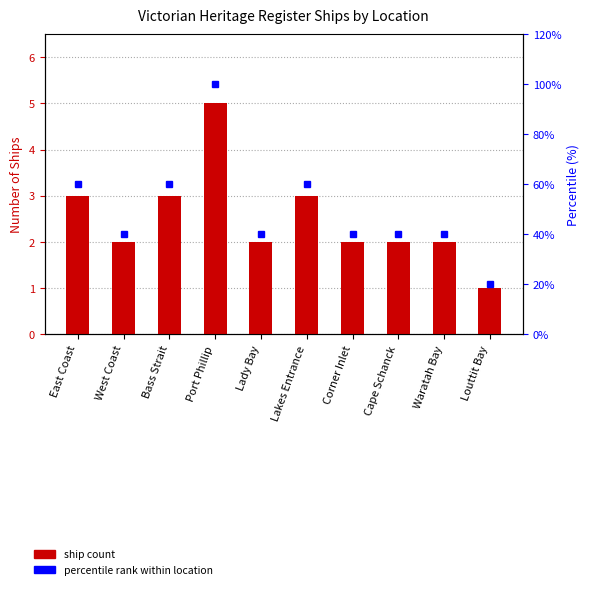

The percentile rank within location series shows 57 at Waratah Bay. True or false?

False